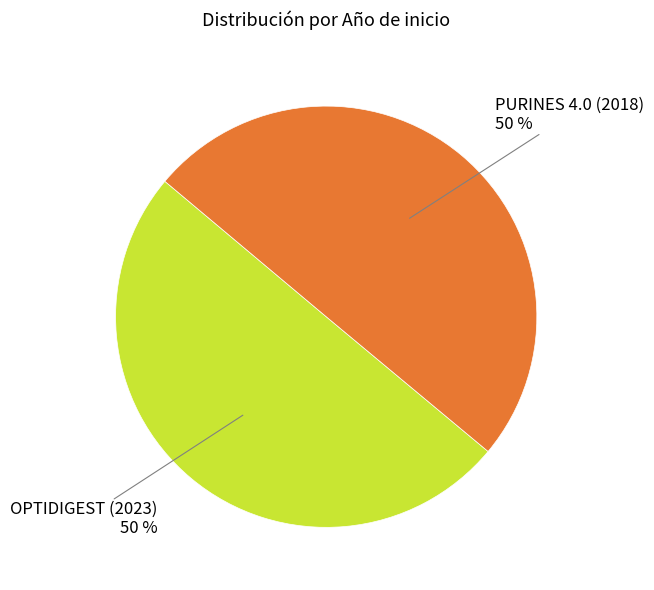

How many segments does this pie chart have?

2